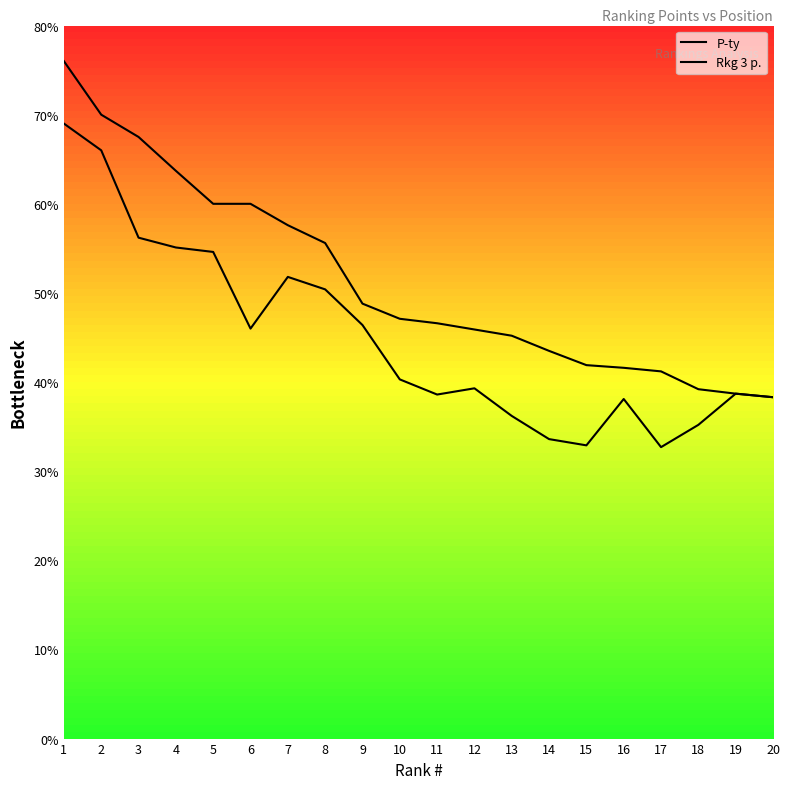

True or false: Rkg 3 p. has a value of 559 at 16.

False